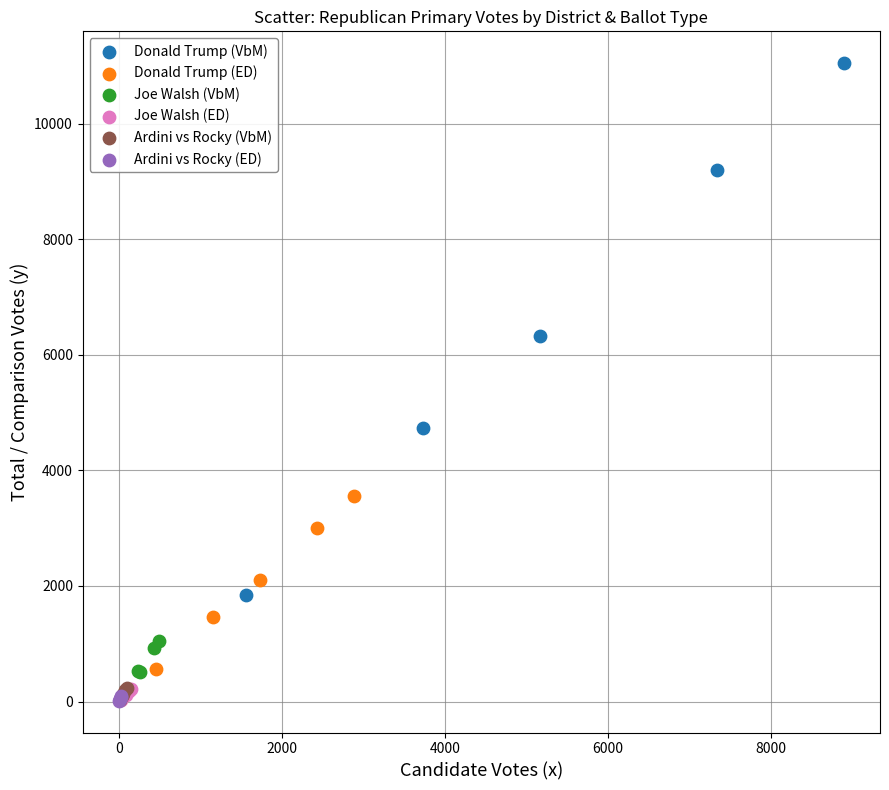

Which series has the widest spread of Y values?

Donald Trump (VbM)